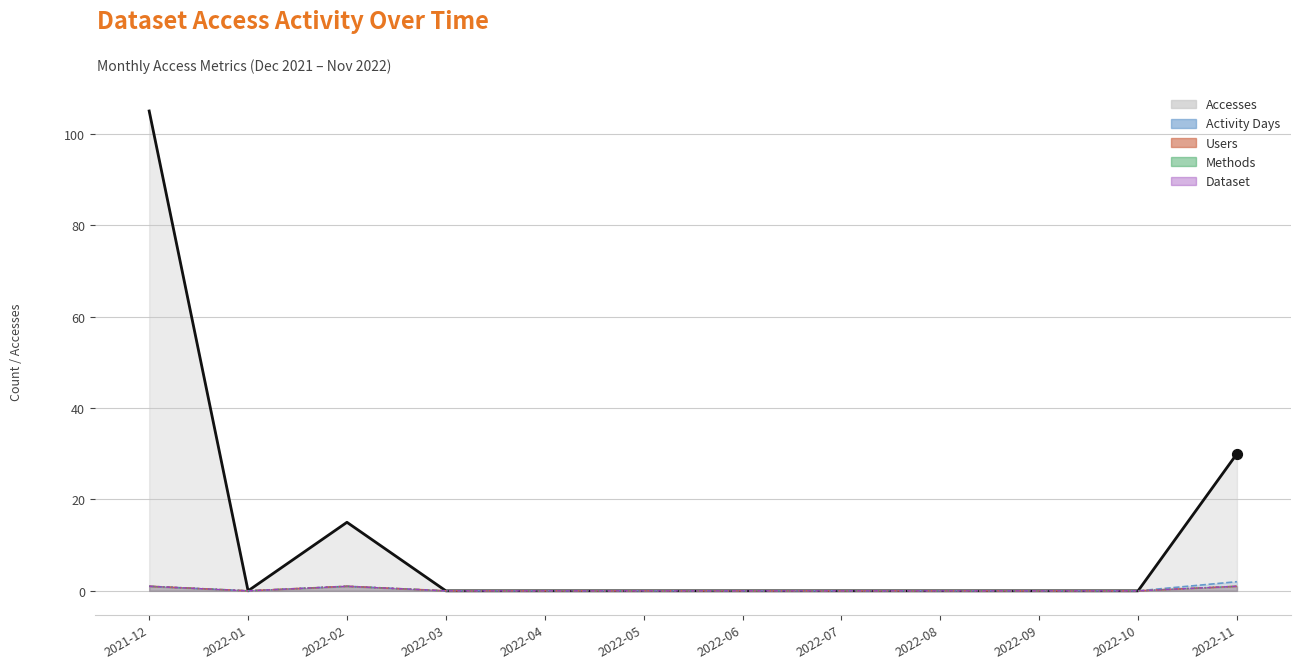

Which series has the largest Y range (max minus min)?

Accesses (line)